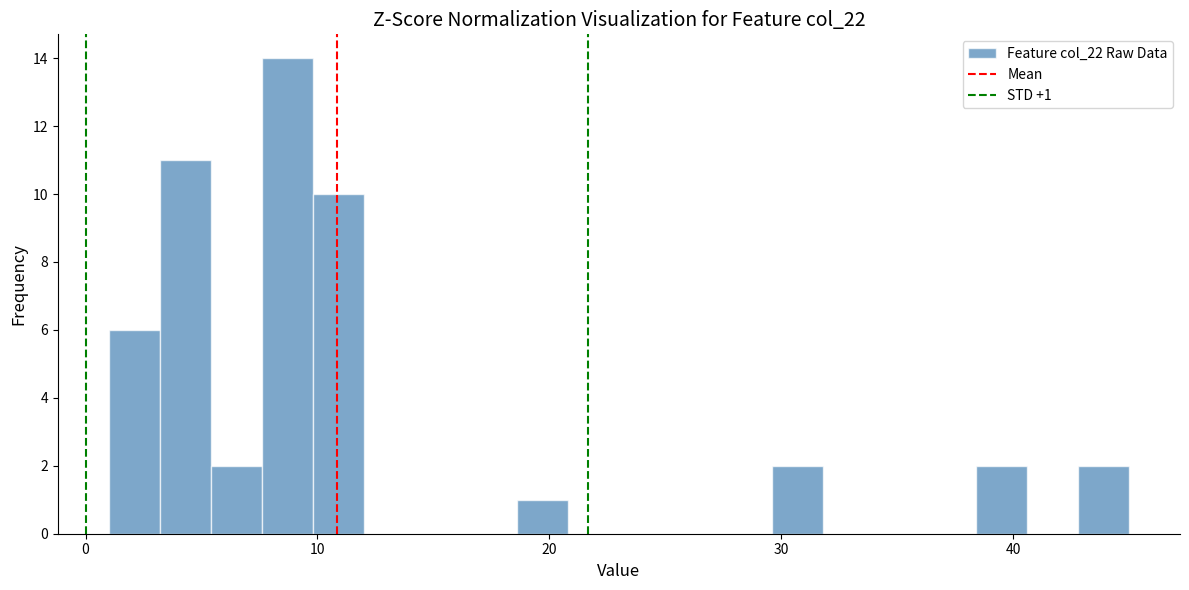

Read against the x-axis, roughly where is the centre of the tallest bar?

9